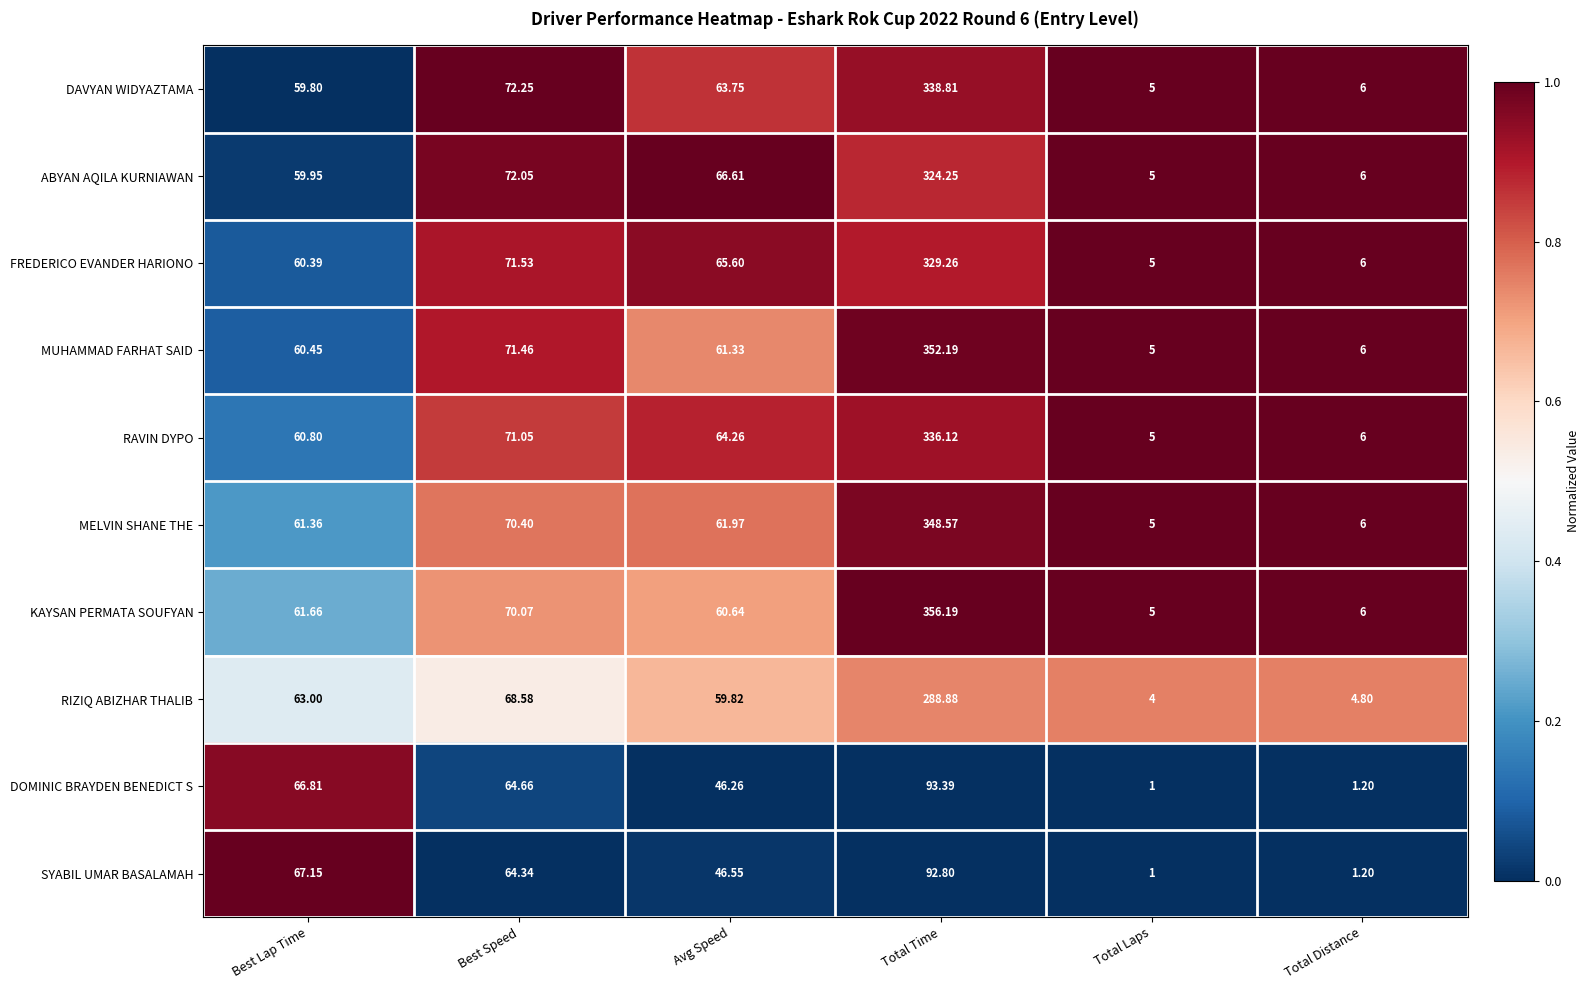

List the series in order of their peak value, highest first.

KAYSAN PERMATA SOUFYAN, MUHAMMAD FARHAT SAID, MELVIN SHANE THE, DAVYAN WIDYAZTAMA, RAVIN DYPO, FREDERICO EVANDER HARIONO, ABYAN AQILA KURNIAWAN, RIZIQ ABIZHAR THALIB, DOMINIC BRAYDEN BENEDICT S, SYABIL UMAR BASALAMAH